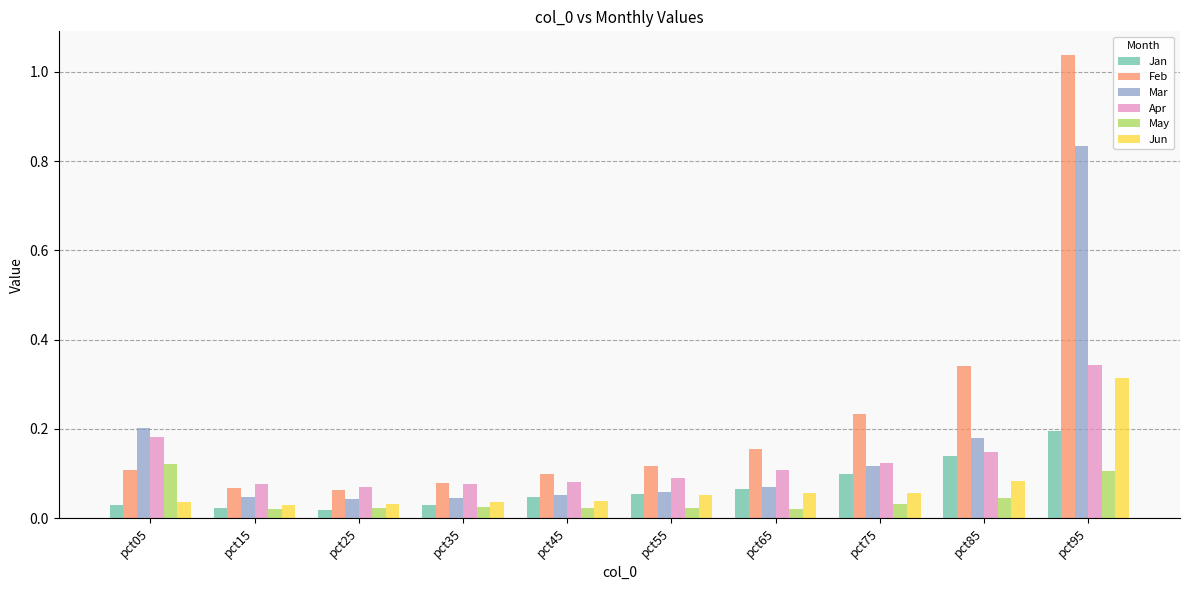

How many series are shown in this chart?

6